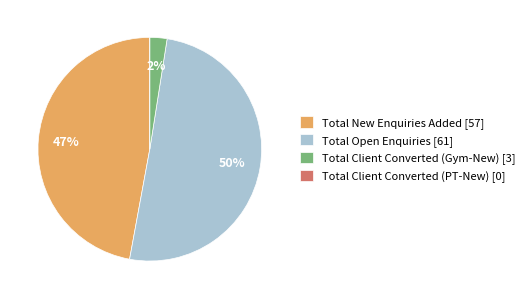

True or false: Total New Enquiries Added accounts for 62% of the total.

False